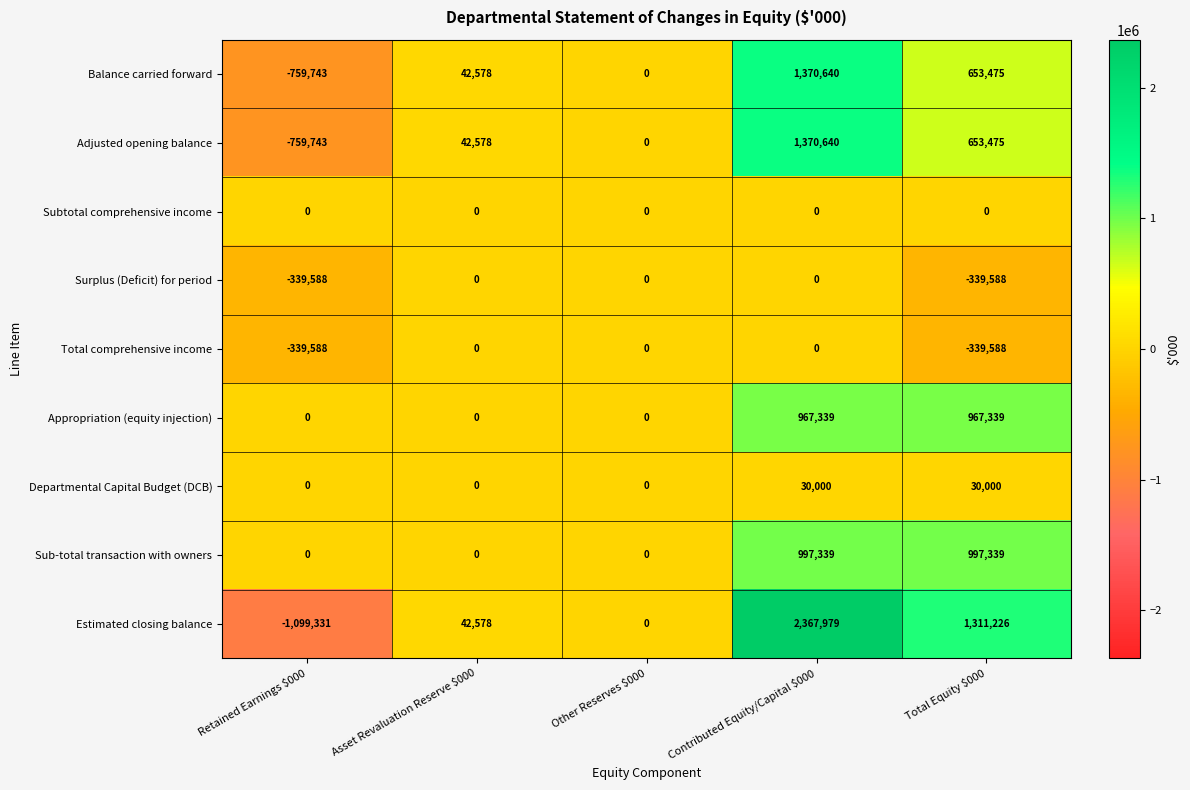

How many series are shown in this chart?

9